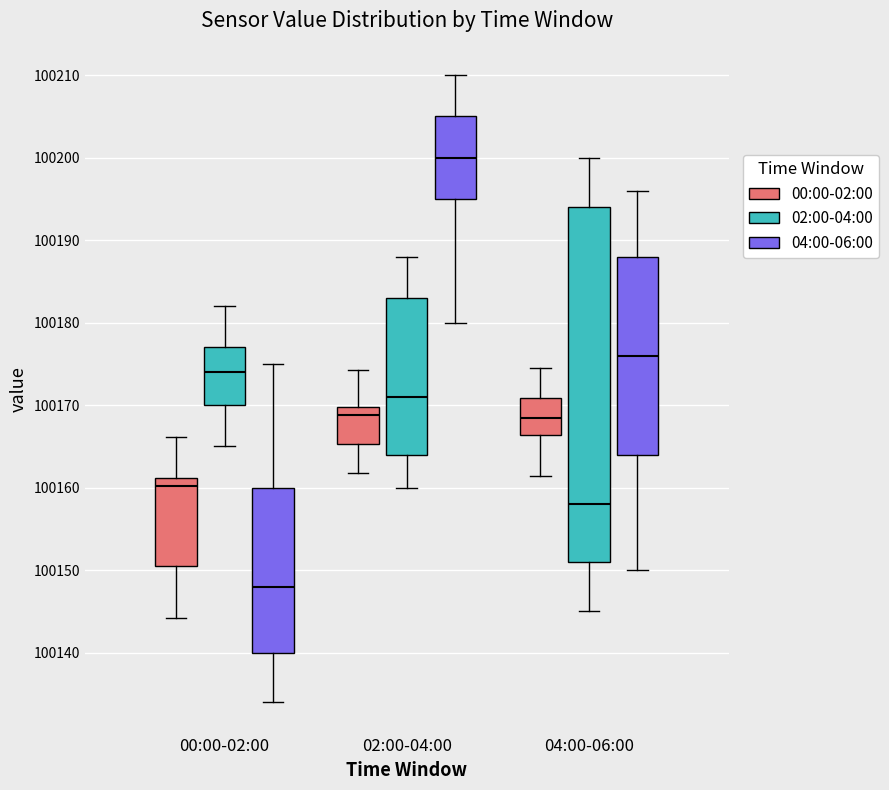

Reading left to right, read every box against the y-axis: the position of its median line, the range the box covers, and the ends of its whiskers. The values are not printed on the chart, so give them approximately, as read against the axis.

00:00-02:00 (00:00-02:00): median 100160, box 100151 to 100161, whiskers 100144 to 100166
00:00-02:00 (02:00-04:00): median 100174, box 100170 to 100177, whiskers 100165 to 100182
00:00-02:00 (04:00-06:00): median 100148, box 100140 to 100160, whiskers 100134 to 100175
02:00-04:00 (00:00-02:00): median 100169, box 100165 to 100170, whiskers 100162 to 100174
02:00-04:00 (02:00-04:00): median 100171, box 100164 to 100183, whiskers 100160 to 100188
02:00-04:00 (04:00-06:00): median 100200, box 100195 to 100205, whiskers 100180 to 100210
04:00-06:00 (00:00-02:00): median 100168, box 100166 to 100171, whiskers 100161 to 100175
04:00-06:00 (02:00-04:00): median 100158, box 100151 to 100194, whiskers 100145 to 100200
04:00-06:00 (04:00-06:00): median 100176, box 100164 to 100188, whiskers 100150 to 100196